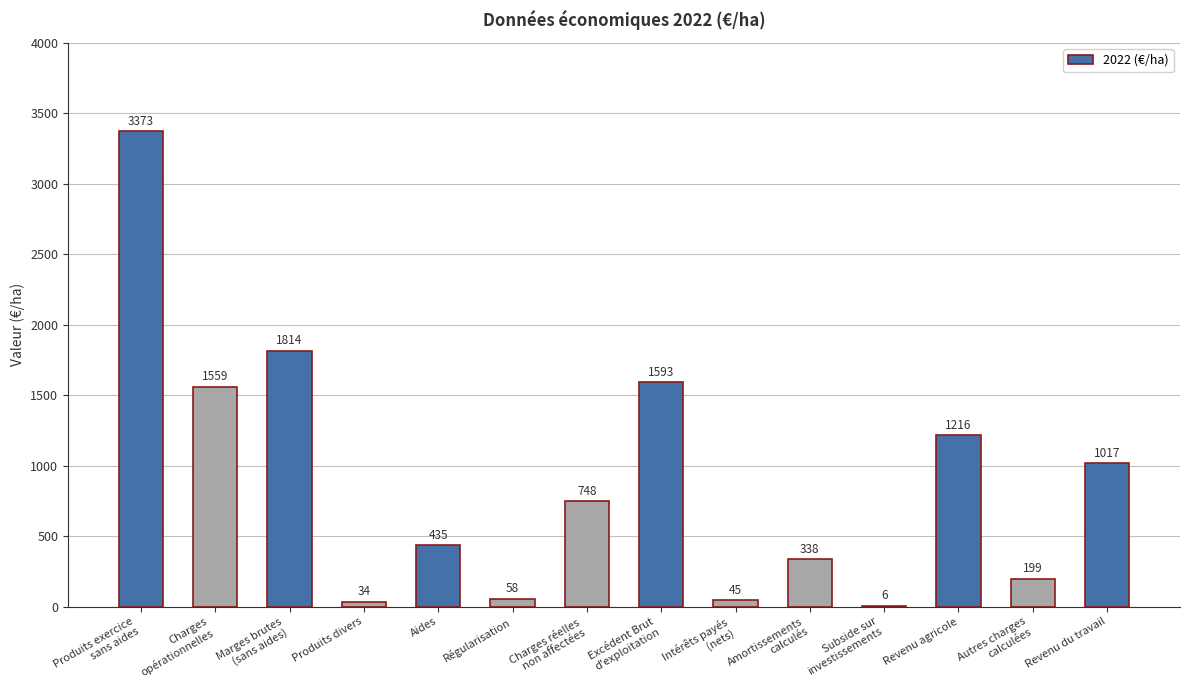

The value at Produits divers is 34. True or false?

True